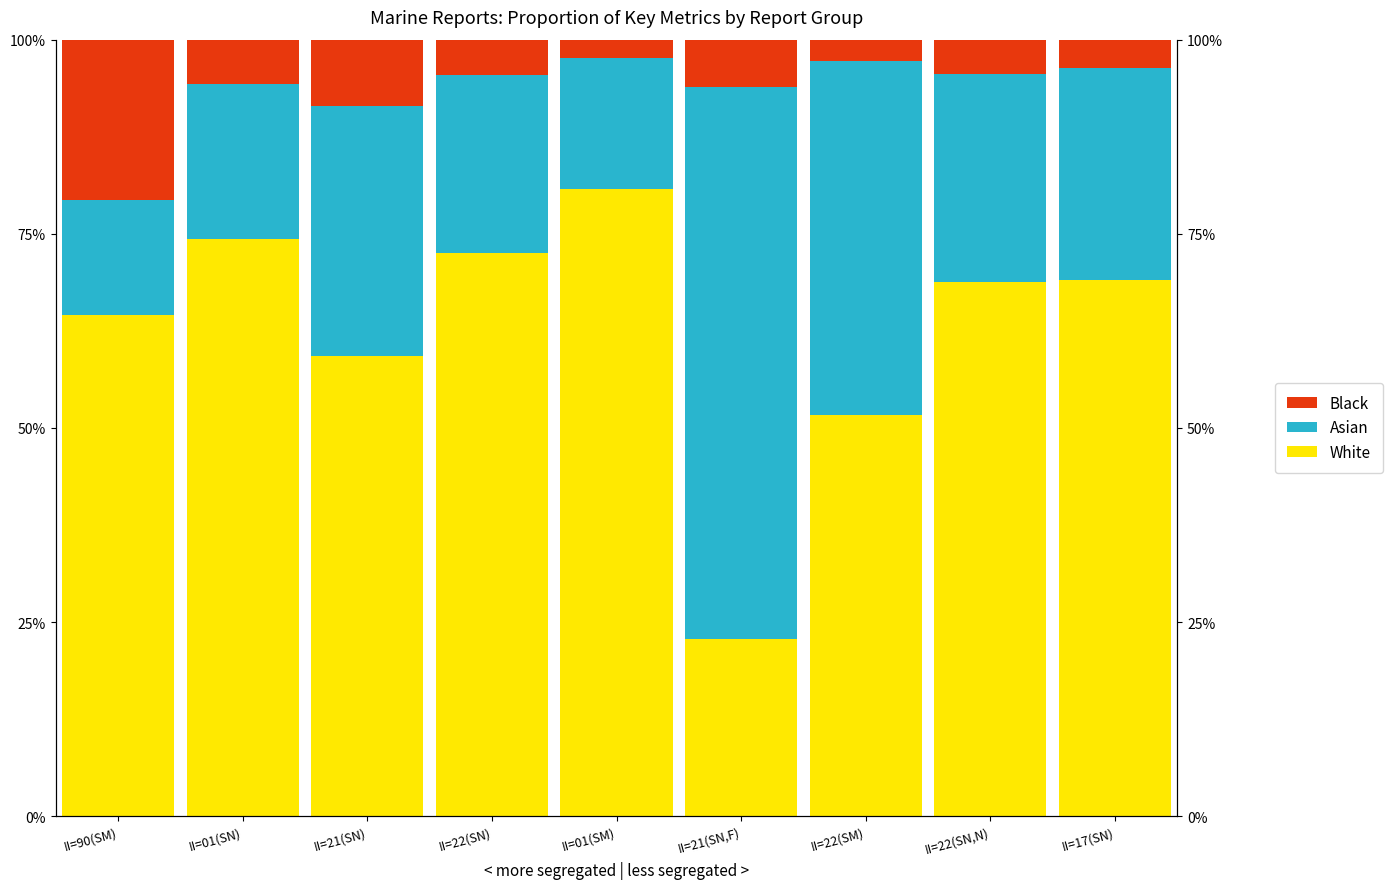

Reading left to right, extract all data points from this chart.

White: II=90(SM)=64.5	II=01(SN)=74.3	II=21(SN)=59.3	II=22(SN)=72.5	II=01(SM)=80.7	II=21(SN,F)=22.8	II=22(SM)=51.7	II=22(SN,N)=68.8	II=17(SN)=69.0
Asian: II=90(SM)=14.8	II=01(SN)=20.0	II=21(SN)=32.2	II=22(SN)=22.9	II=01(SM)=17.0	II=21(SN,F)=71.1	II=22(SM)=45.6	II=22(SN,N)=26.8	II=17(SN)=27.3
Black: II=90(SM)=20.7	II=01(SN)=5.7	II=21(SN)=8.6	II=22(SN)=4.6	II=01(SM)=2.3	II=21(SN,F)=6.1	II=22(SM)=2.7	II=22(SN,N)=4.4	II=17(SN)=3.6